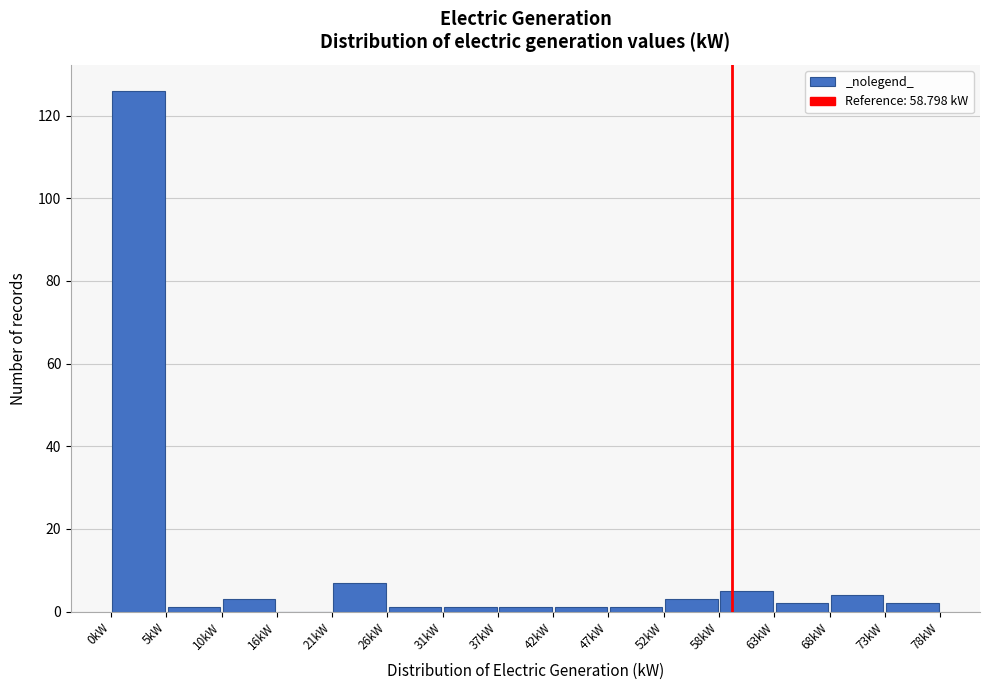

How tall is the bar that spans 68 to 73 on the x-axis? Neither the bar edges nor the heights are printed on the chart, so give them approximately, as read against the axes.

4